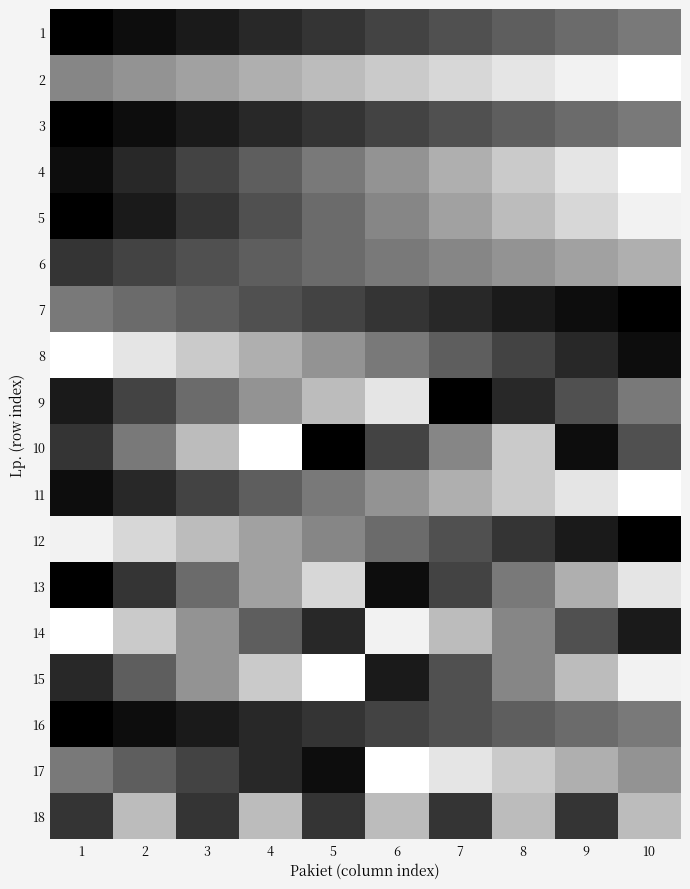

Reading left to right, list all the values displayed in this chart.

1: 1=1	2=2	3=3	4=4	5=5	6=6	7=7	8=8	9=9	10=10
2: 1=11	2=12	3=13	4=14	5=15	6=16	7=17	8=18	9=19	10=20
3: 1=1	2=2	3=3	4=4	5=5	6=6	7=7	8=8	9=9	10=10
4: 1=2	2=4	3=6	4=8	5=10	6=12	7=14	8=16	9=18	10=20
5: 1=1	2=3	3=5	4=7	5=9	6=11	7=13	8=15	9=17	10=19
6: 1=5	2=6	3=7	4=8	5=9	6=10	7=11	8=12	9=13	10=14
7: 1=10	2=9	3=8	4=7	5=6	6=5	7=4	8=3	9=2	10=1
8: 1=20	2=18	3=16	4=14	5=12	6=10	7=8	8=6	9=4	10=2
9: 1=3	2=6	3=9	4=12	5=15	6=18	7=1	8=4	9=7	10=10
10: 1=5	2=10	3=15	4=20	5=1	6=6	7=11	8=16	9=2	10=7
11: 1=2	2=4	3=6	4=8	5=10	6=12	7=14	8=16	9=18	10=20
12: 1=19	2=17	3=15	4=13	5=11	6=9	7=7	8=5	9=3	10=1
13: 1=1	2=5	3=9	4=13	5=17	6=2	7=6	8=10	9=14	10=18
14: 1=20	2=16	3=12	4=8	5=4	6=19	7=15	8=11	9=7	10=3
15: 1=4	2=8	3=12	4=16	5=20	6=3	7=7	8=11	9=15	10=19
16: 1=1	2=2	3=3	4=4	5=5	6=6	7=7	8=8	9=9	10=10
17: 1=10	2=8	3=6	4=4	5=2	6=20	7=18	8=16	9=14	10=12
18: 1=5	2=15	3=5	4=15	5=5	6=15	7=5	8=15	9=5	10=15